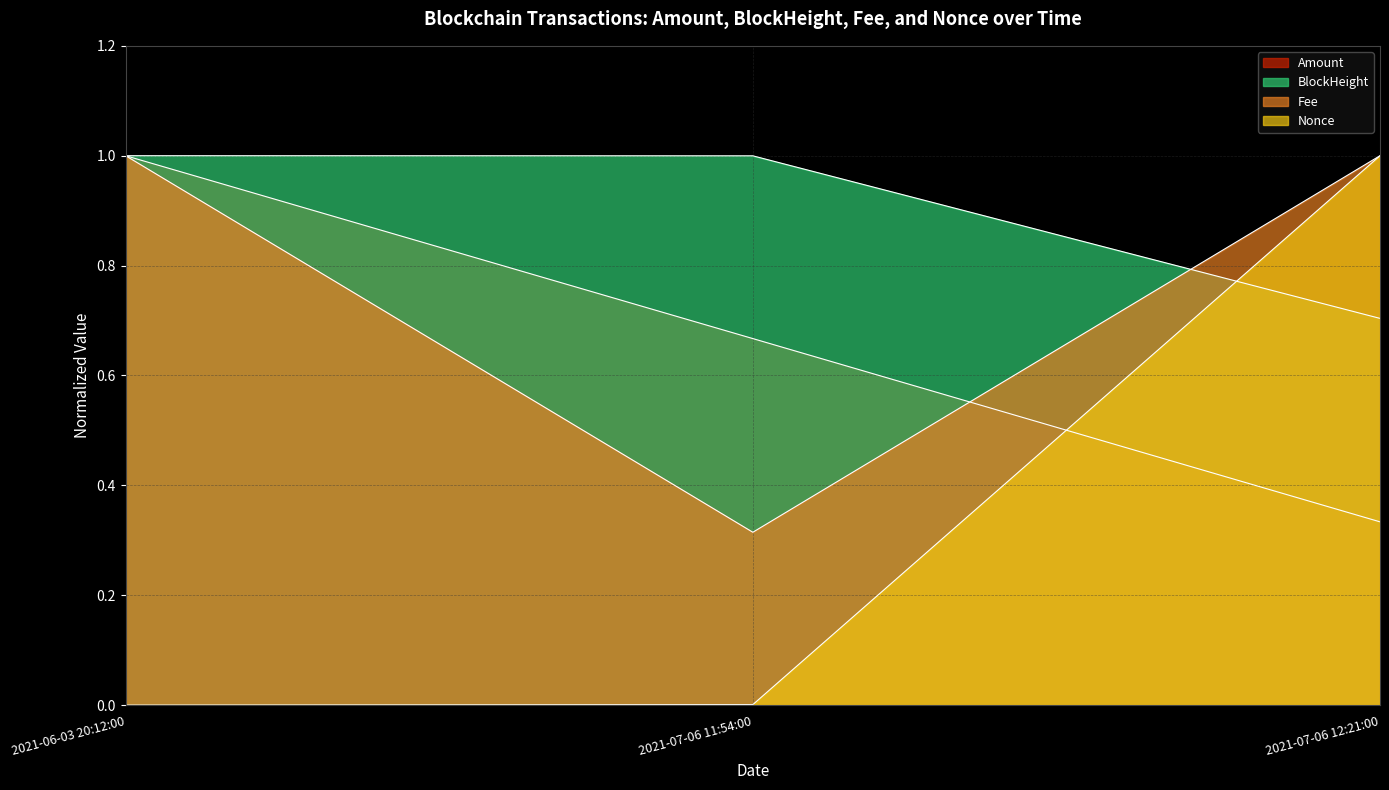

What is the label of the 3rd point from the right?

2021-06-03 20:12:00